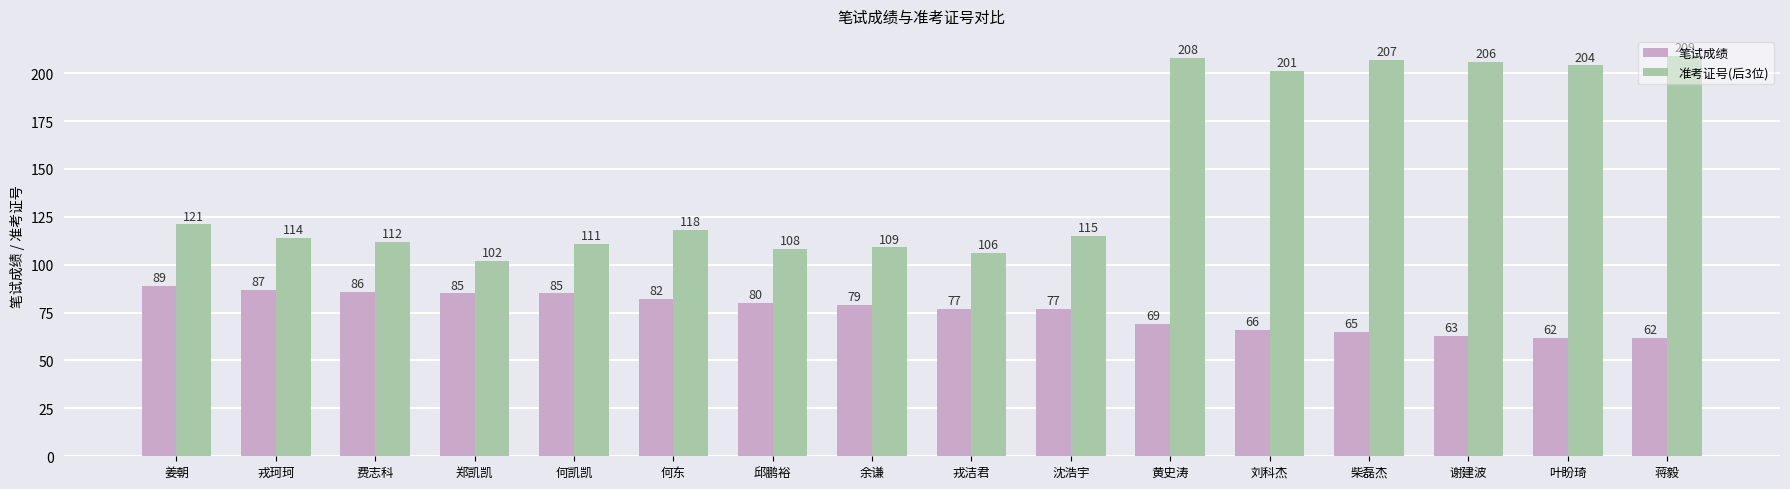

What is the label of the 10th bar from the left?

沈浩宇